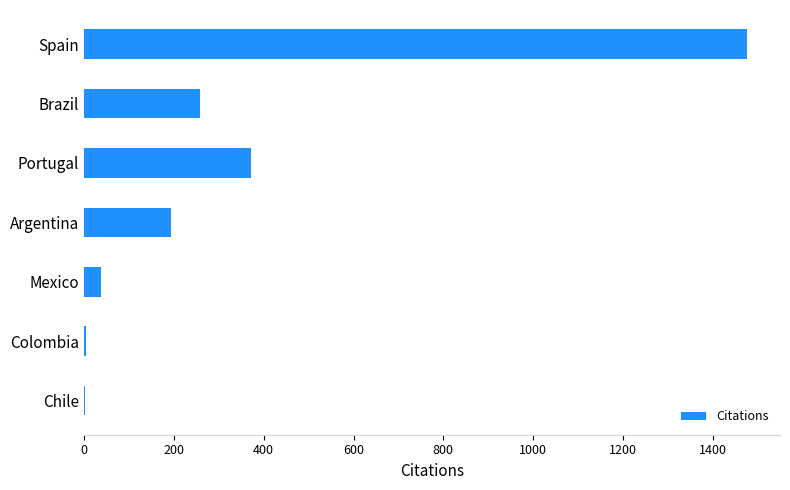

What is the sum of all values?

2342